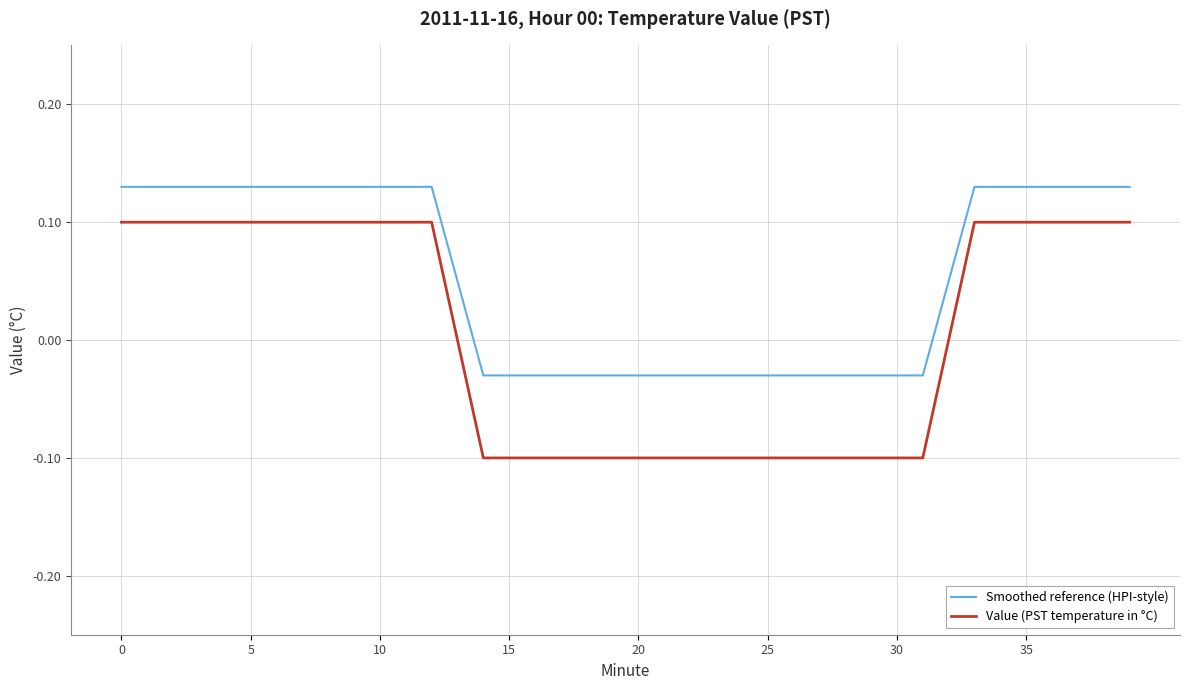

Rank the series by their average value, from lowest to highest.

Value (PST temperature in °C), Smoothed reference (HPI-style)